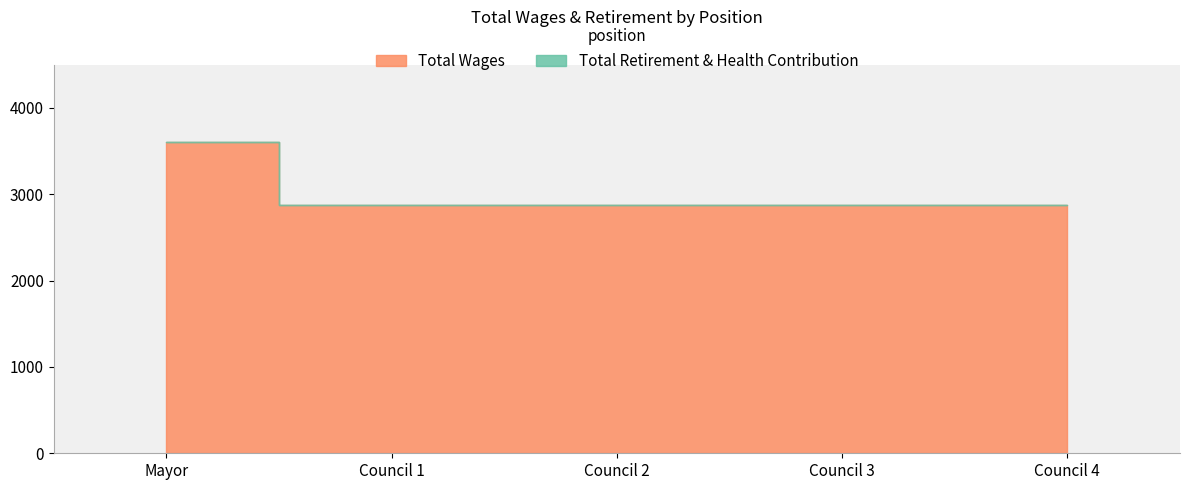

Reading left to right, list all the values displayed in this chart.

Total Wages: Mayor=3600	Council=2880	Council=2880	Council=2880	Council=2880
Total Retirement & Health Contribution: Mayor=0	Council=0	Council=0	Council=0	Council=0